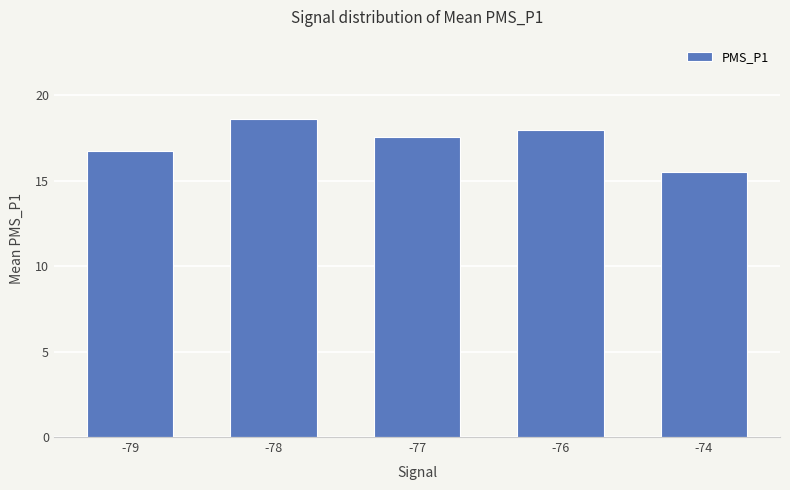

What is the difference between the maximum and minimum values?

3.1